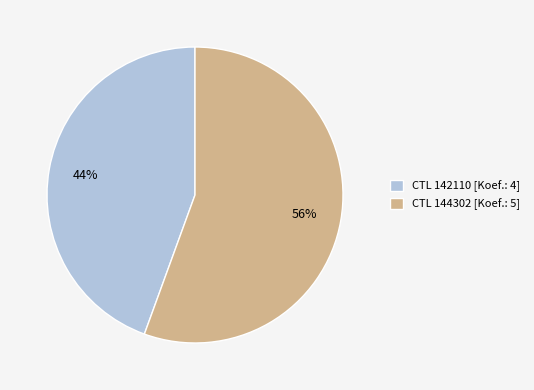

Does CTL 144302 account for over 50% of the chart?

Yes